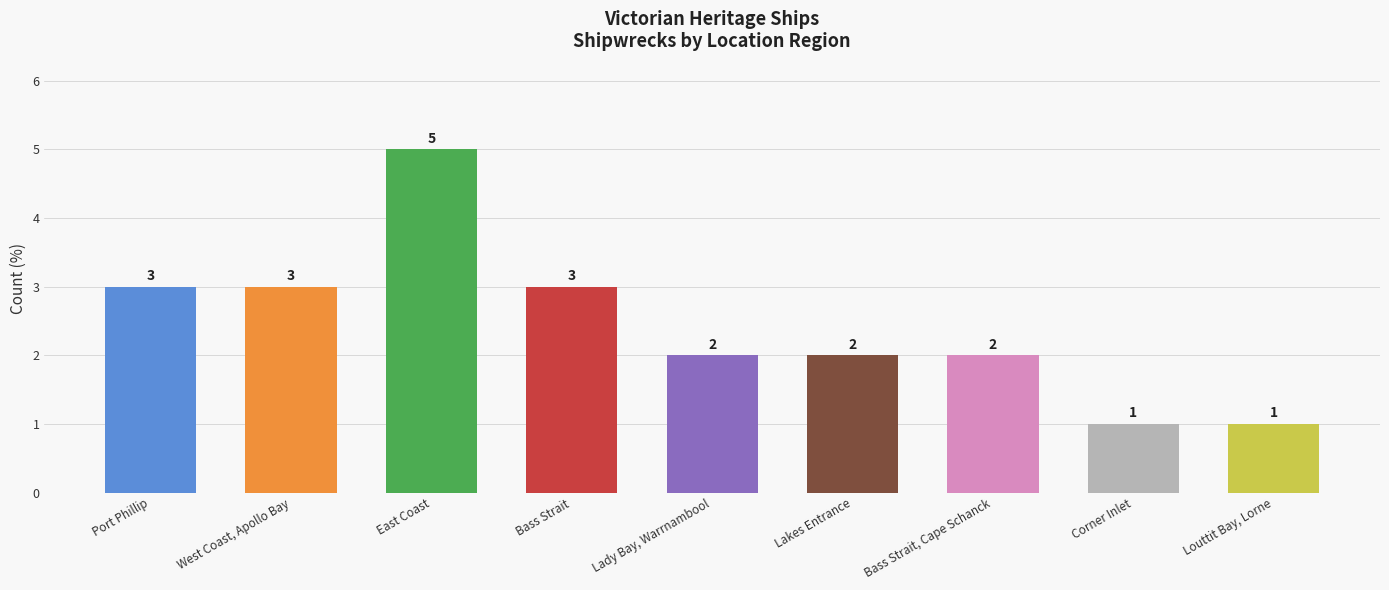

Are the bars grouped side by side (vs. stacked)?

No